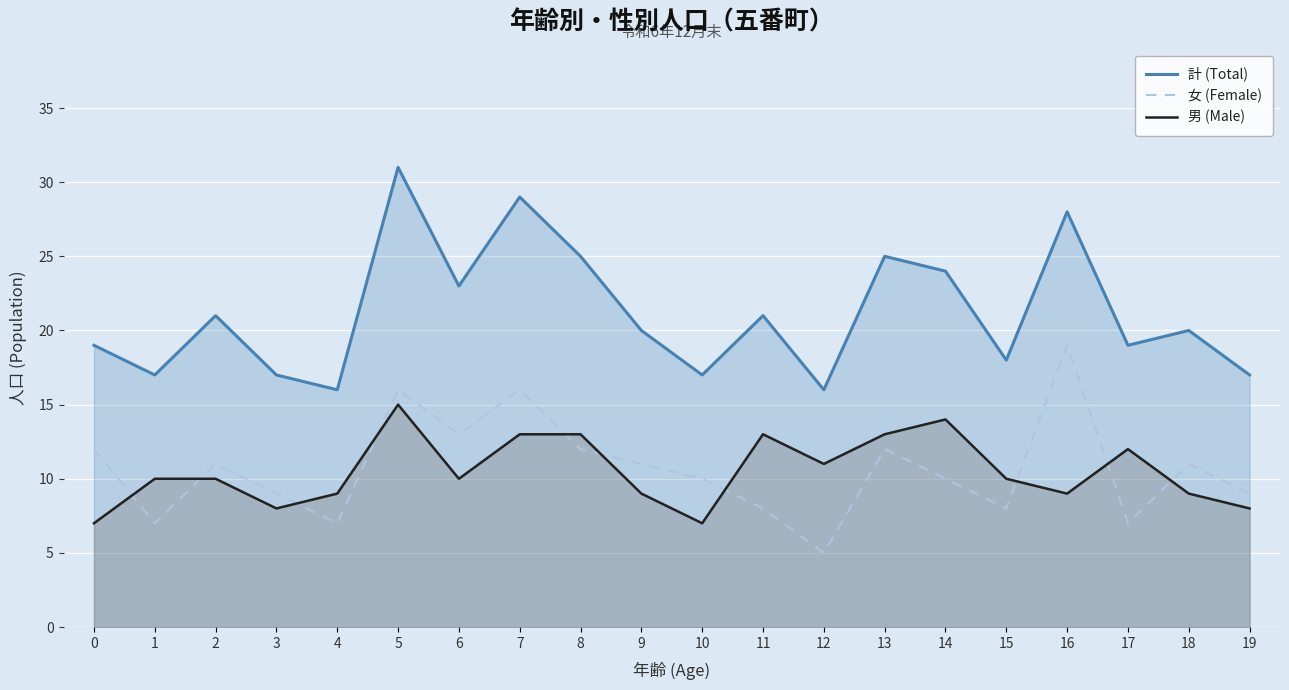

The value of 女 (Female) at 2 is 11. True or false?

True